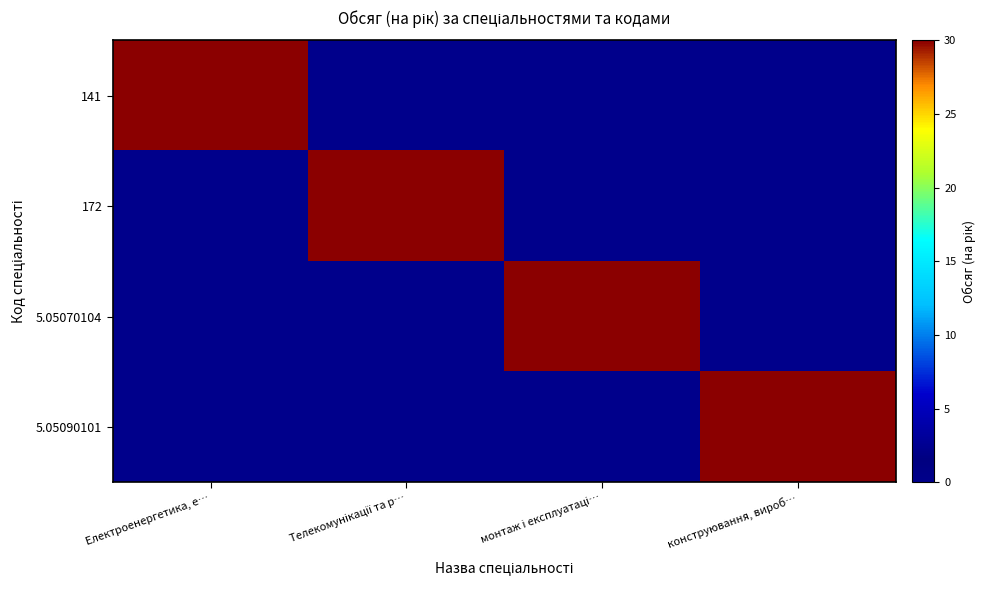

Which series changed the most between Телекомунікації та р… and конструювання, вироб…?

172